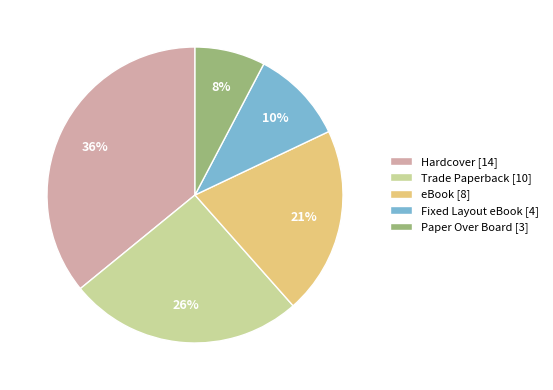

To the nearest percent, what percentage of the pie is Hardcover?

36%